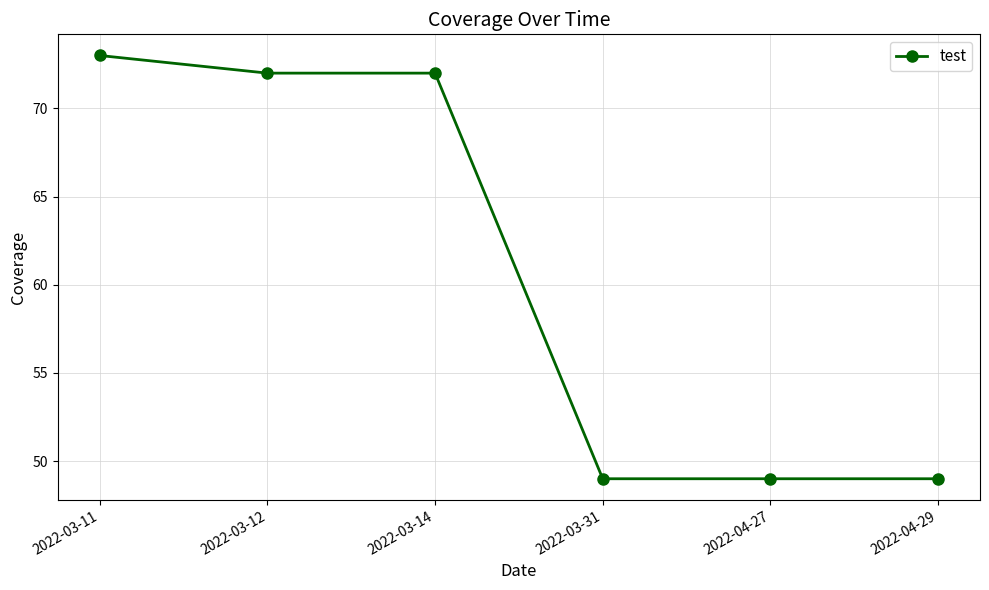

The value at 2022-04-29 is 83. True or false?

False